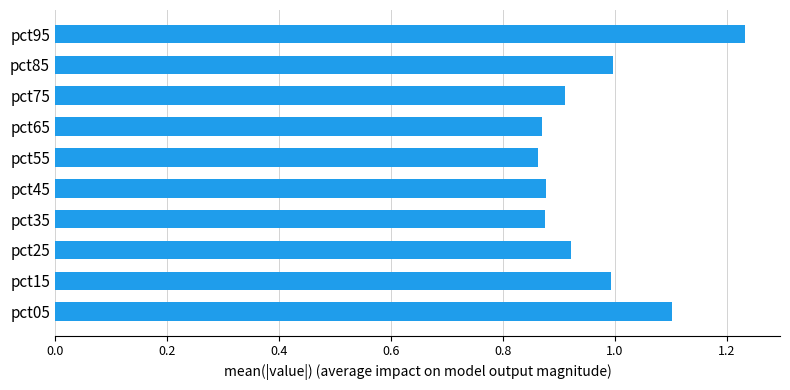

Which category has the highest value across all series?

pct95